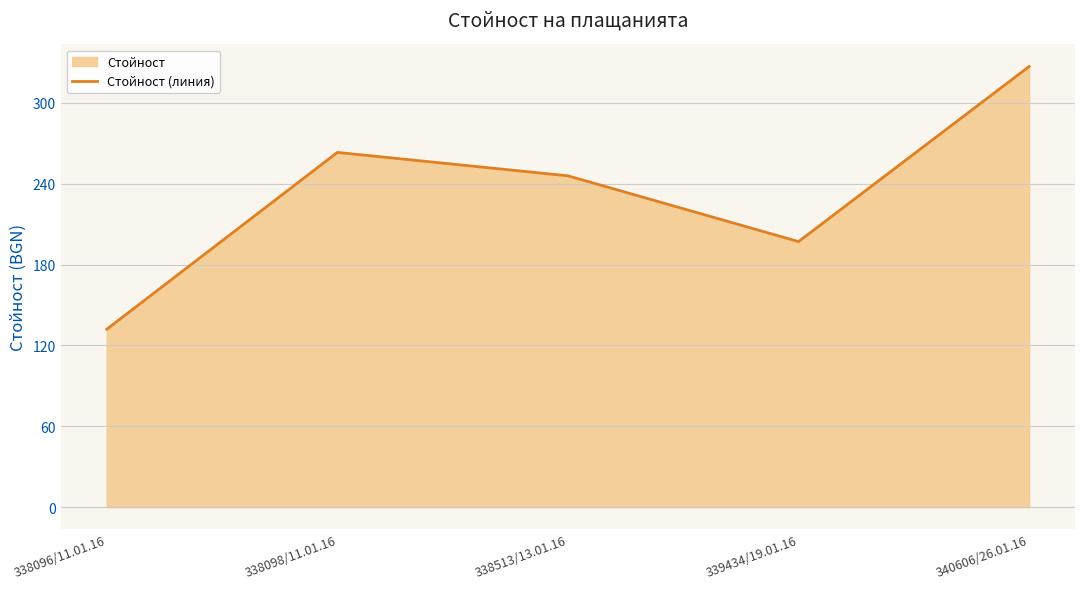

Does the chart display data point markers on the line(s)?

No